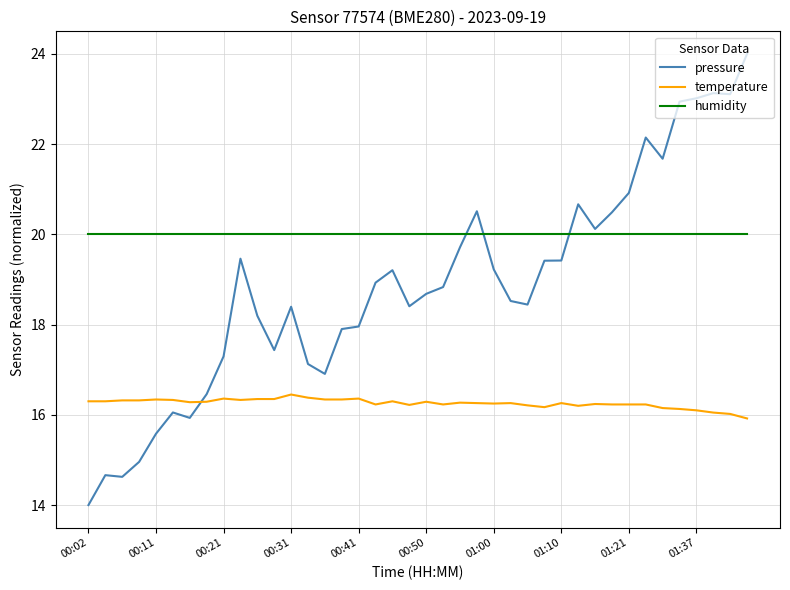

Which series has the largest total across all categories?

humidity